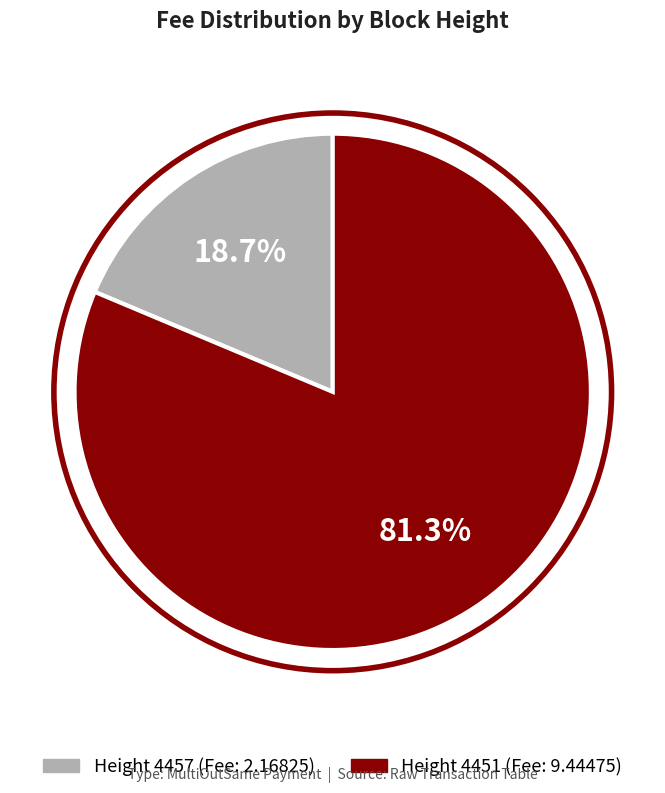

Is there a majority slice in this chart?

Yes